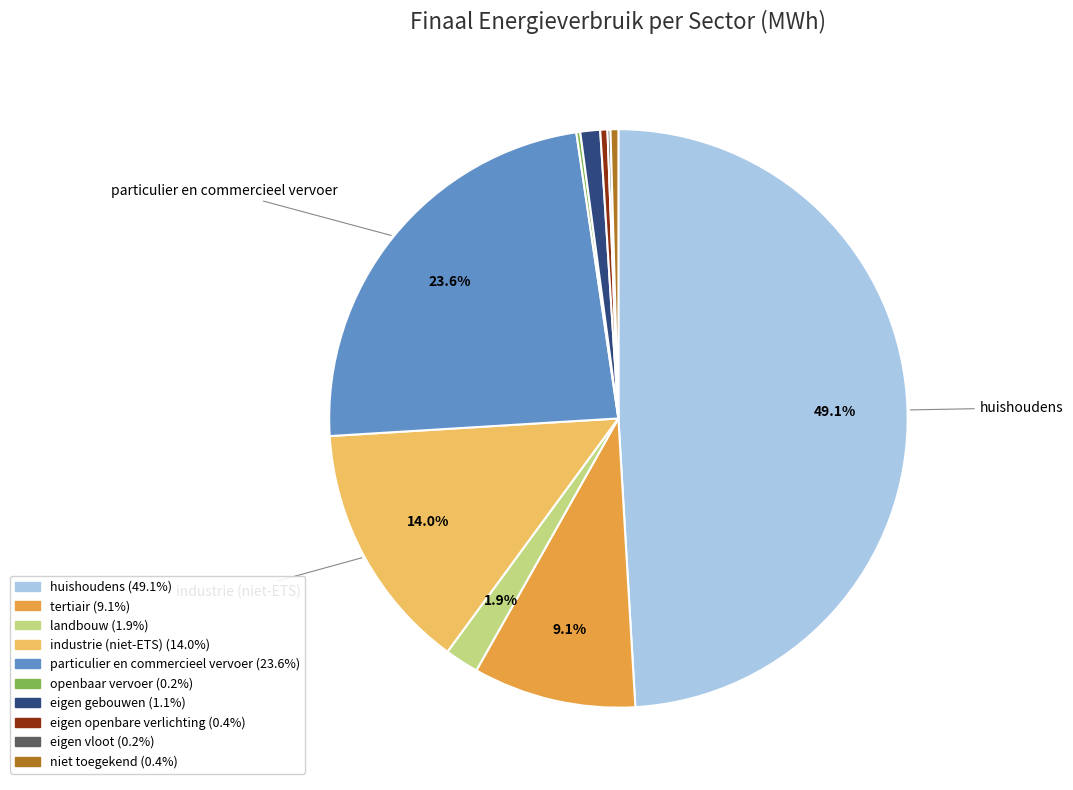

To the nearest percent, what is the difference between the largest and smallest slice percentages?

49%